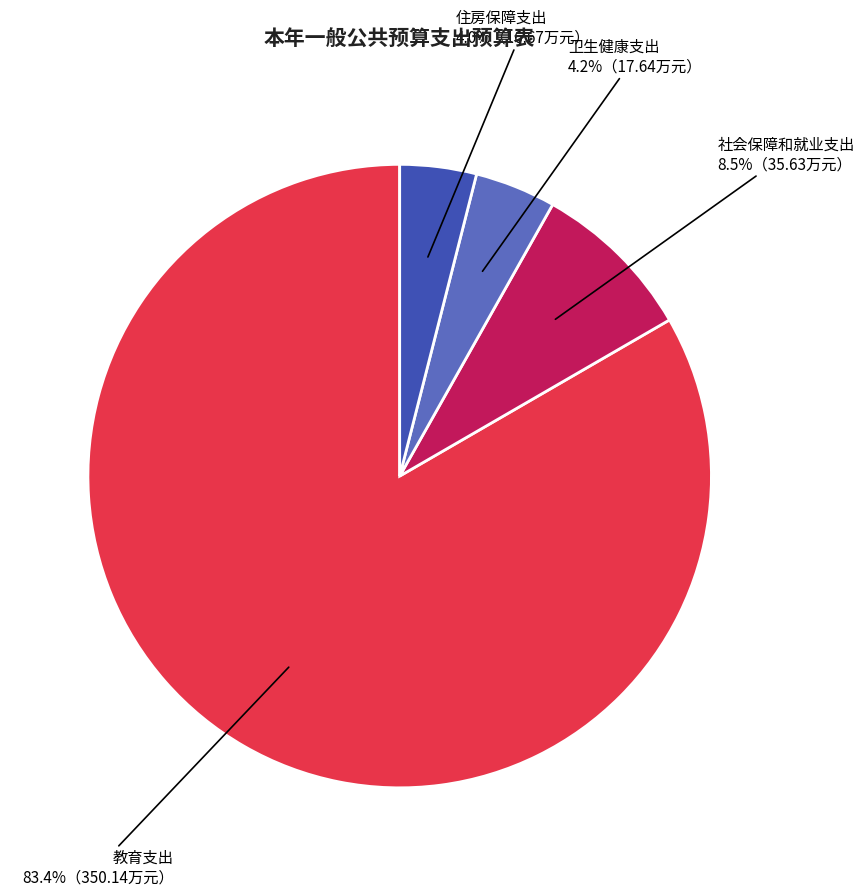

Is there any slice that represents more than half of the pie?

Yes